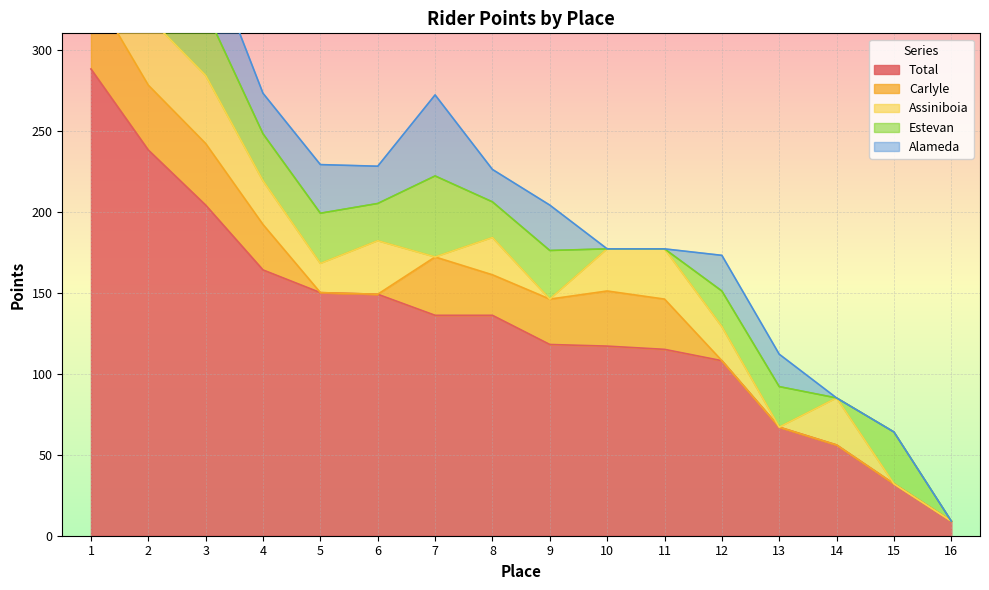

Where is Carlyle nearest to the value 25?

8